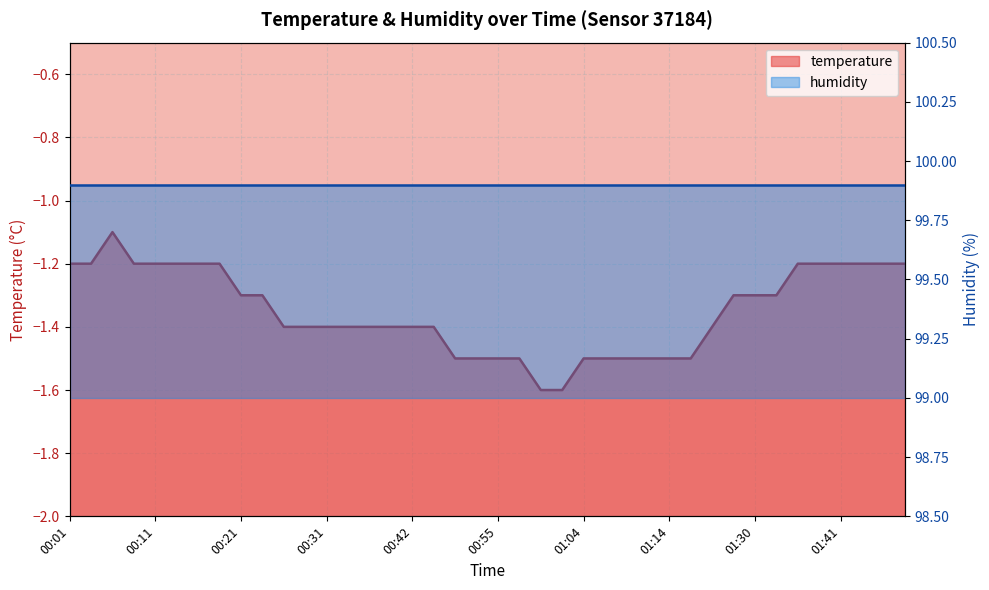

What is the value of the 17th point from the left?

-1.4